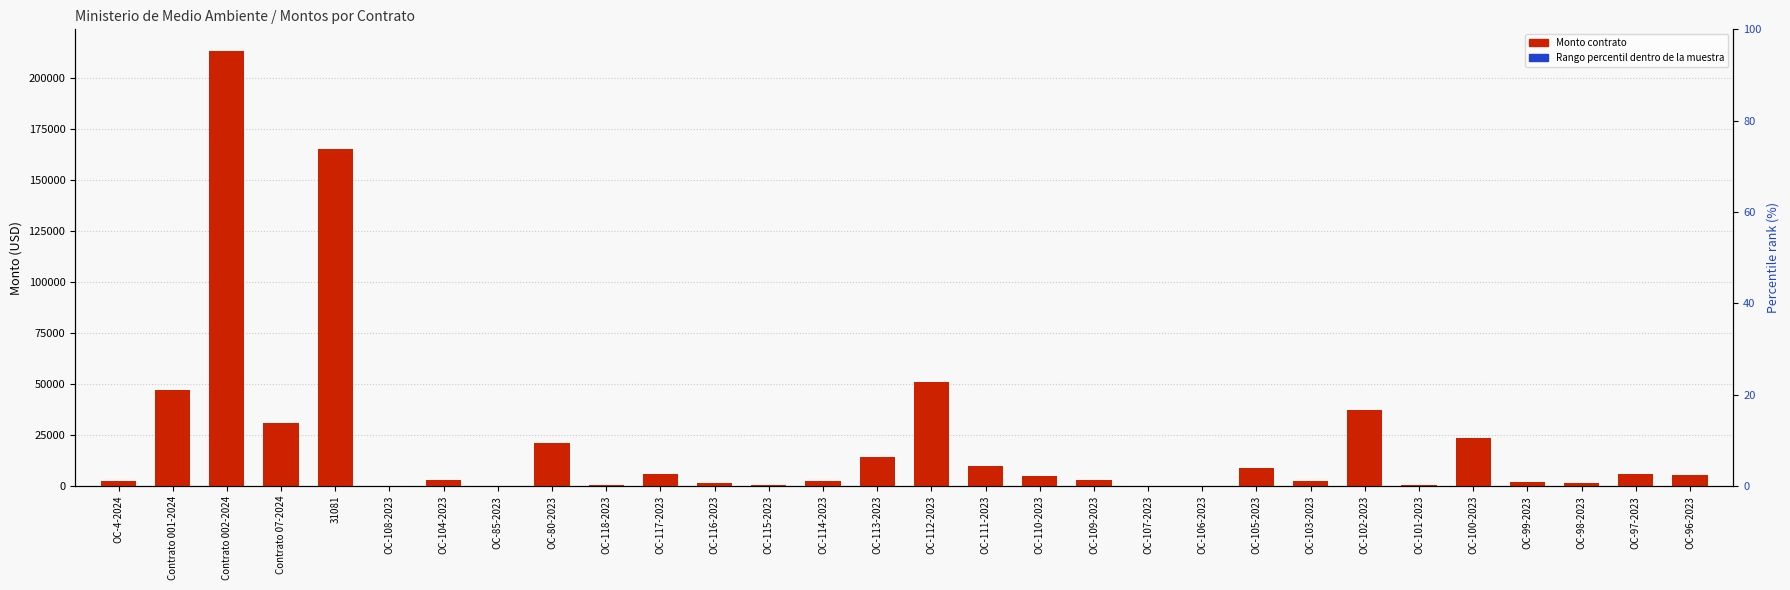

What is the value of the Monto contrato bar at the 5th from the left?

165126.0